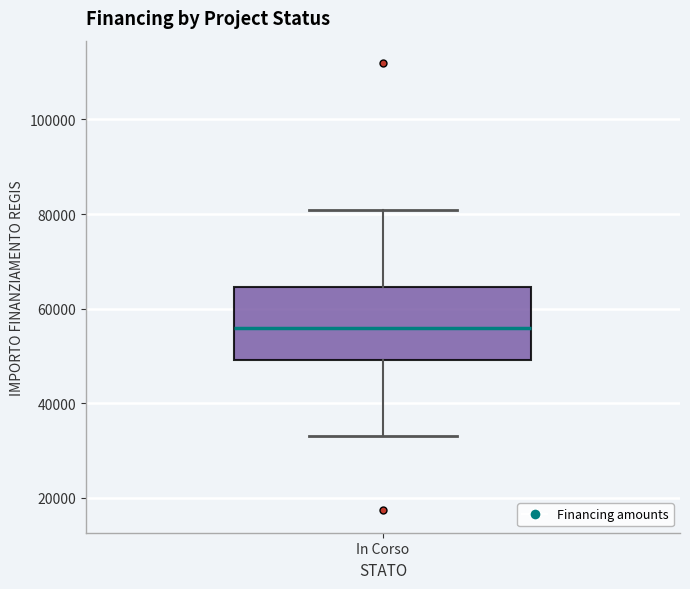

Transcribe this box plot: give where the median line is, the range the box spans, and where the two whiskers end, as read against the y-axis. The values are not printed on the chart, so give them approximately, as read against the axis.

median 56000, box 50000 to 64000, whiskers 32000 to 80000